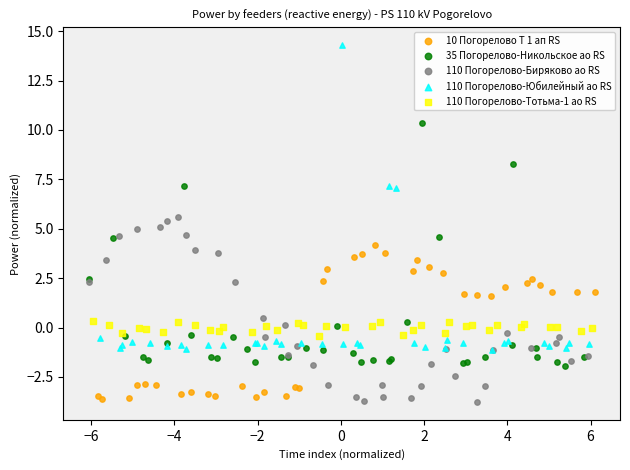

What are all the series names shown in the legend?

10 Погорелово Т 1 ап RS, 35 Погорелово-Никольское ао RS, 110 Погорелово-Биряково ао RS, 110 Погорелово-Юбилейный ао RS, 110 Погорелово-Тотьма-1 ао RS